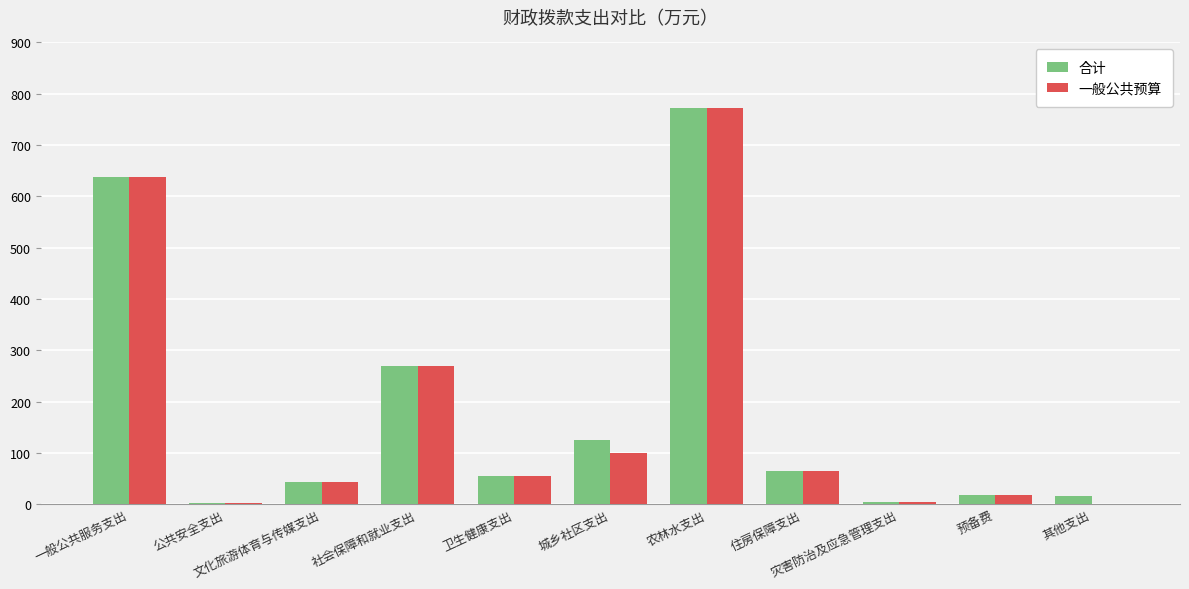

At which label is 一般公共预算 closest to 386?

社会保障和就业支出